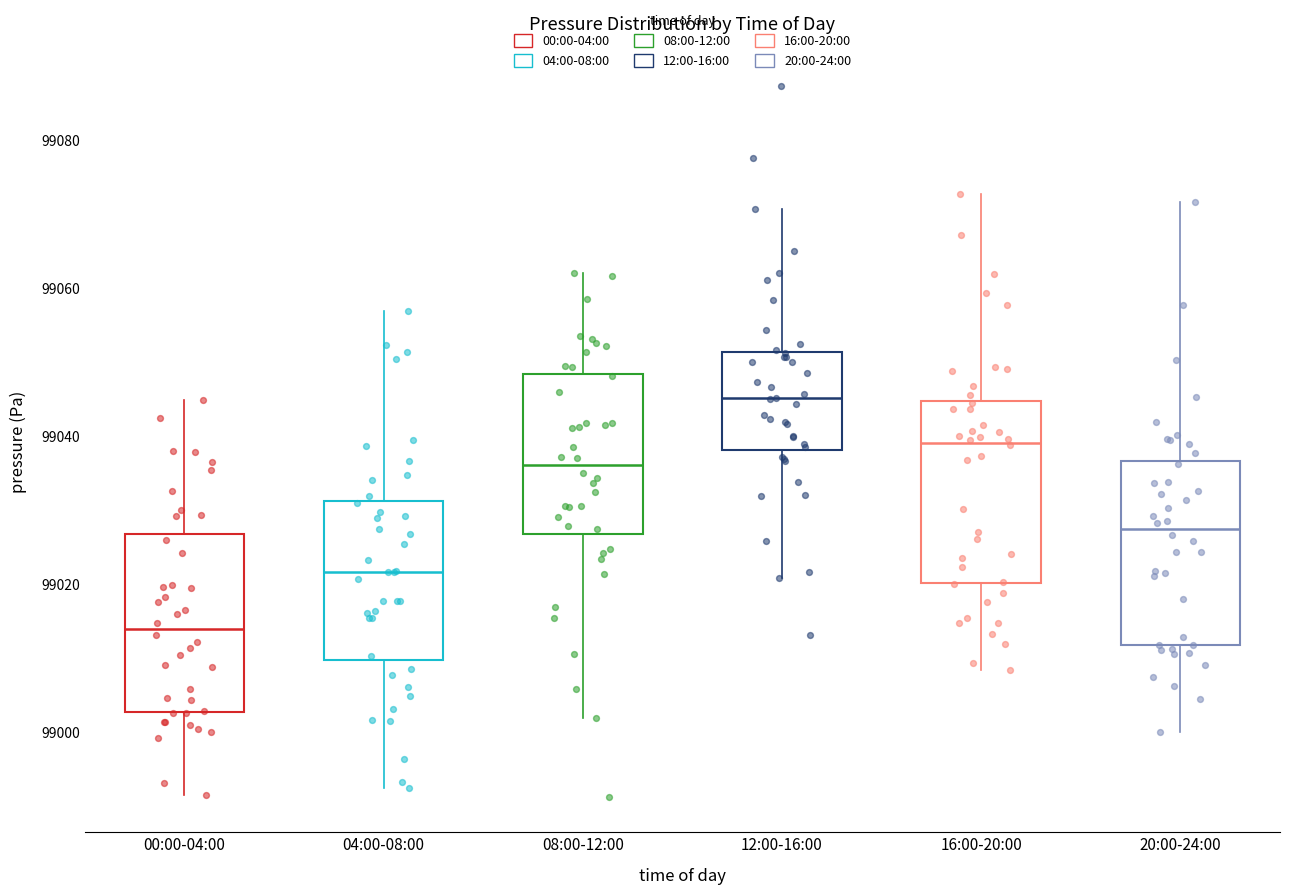

Where does the median line of the box for 16:00-20:00 sit on the y-axis? The values are not printed on the chart, so give them approximately, as read against the axis.

99040